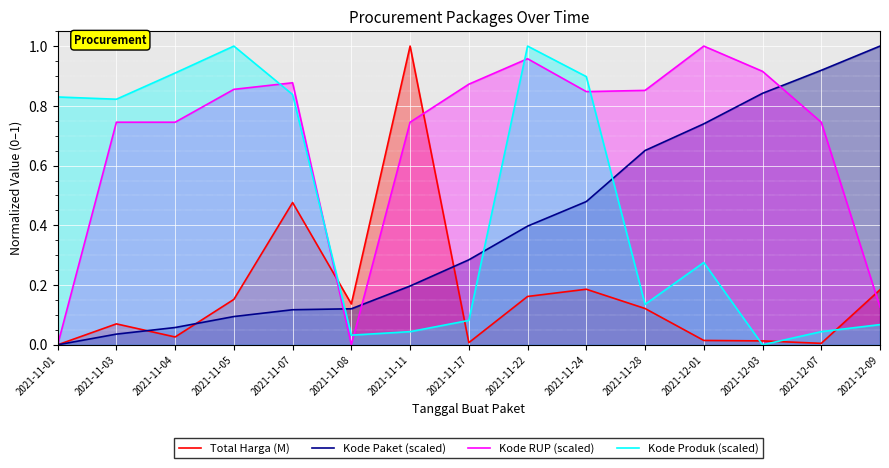

What is the difference between the second highest and second lowest values in the Kode RUP (scaled) series?

1.0